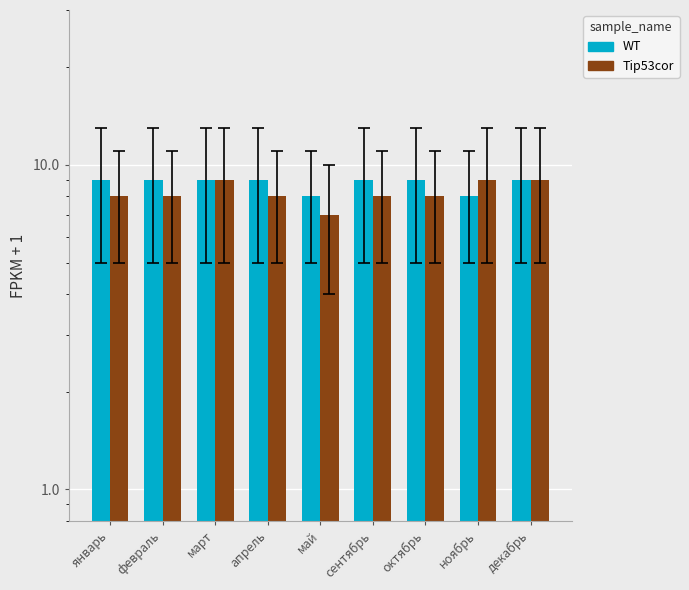

At февраль, list the series in order from smallest to largest.

Tip53cor, WT